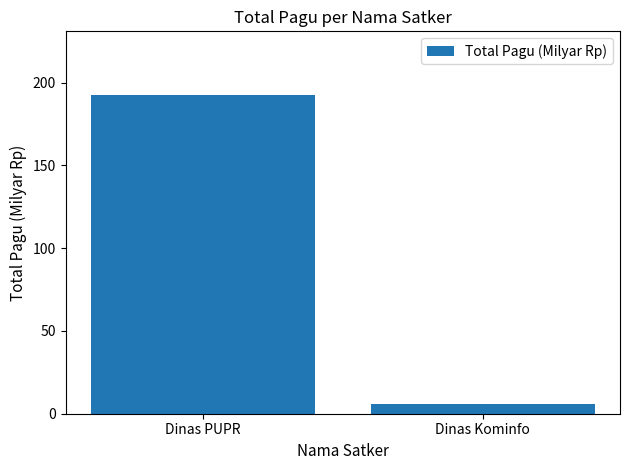

List the labels in order of value, smallest first.

Dinas Kominfo, Dinas PUPR